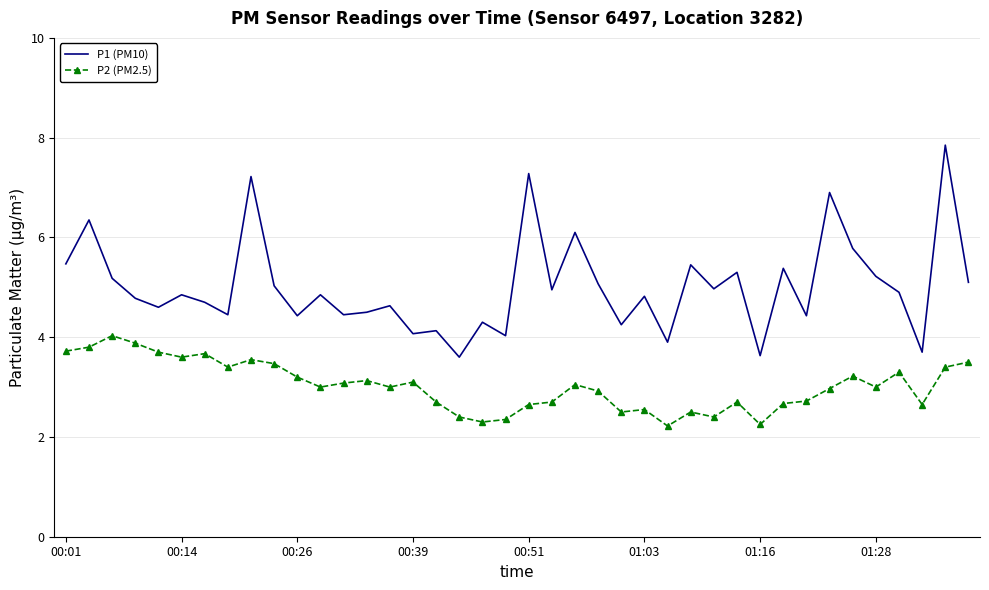

How many series are shown in this chart?

2